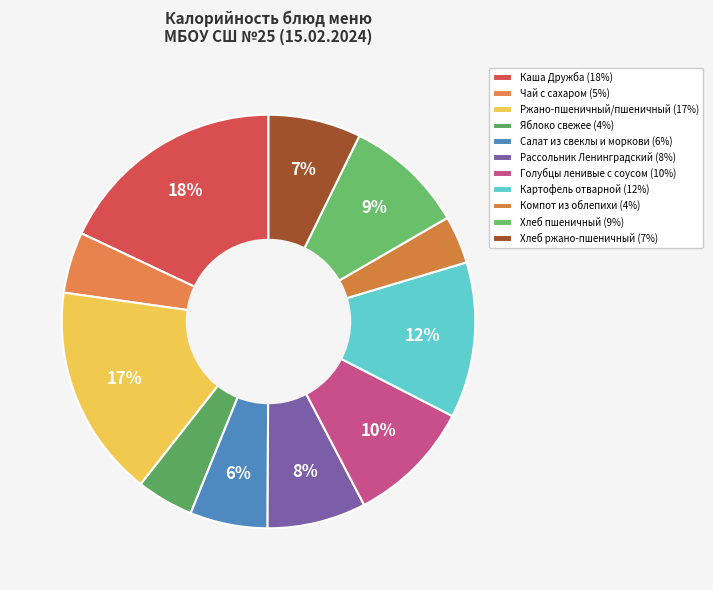

How many segments does this pie chart have?

11